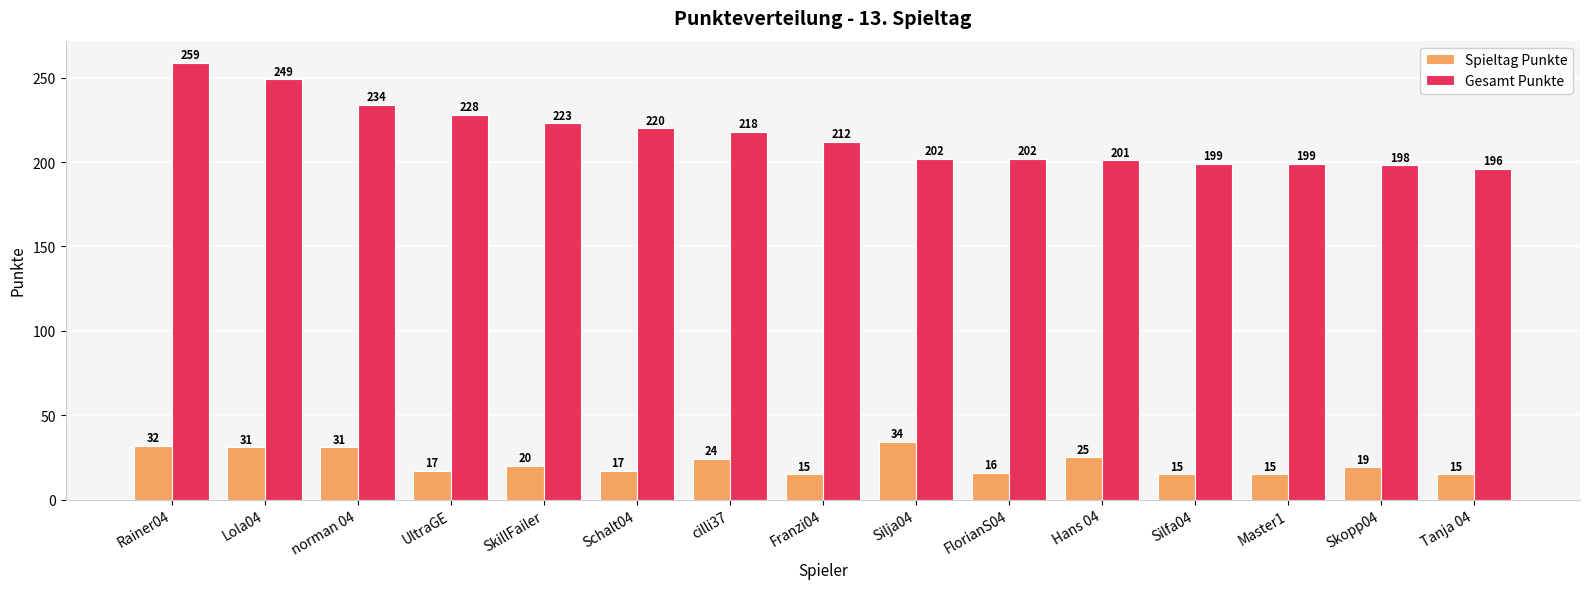

How many categories are shown in the chart?

15